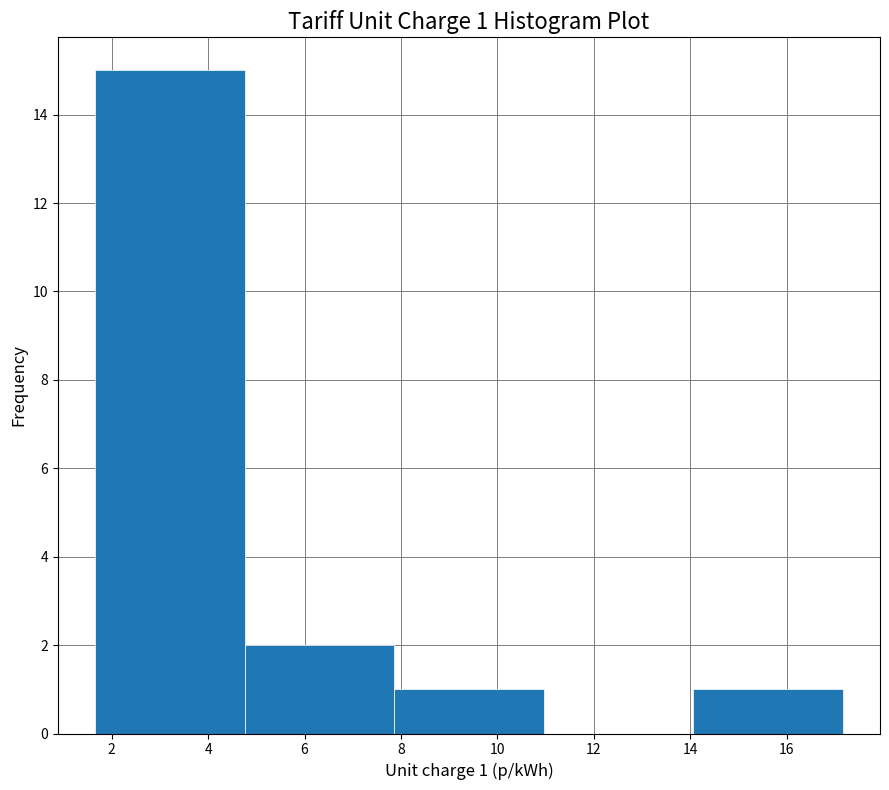

Which range on the x-axis has the tallest bar?

1.6 to 4.8